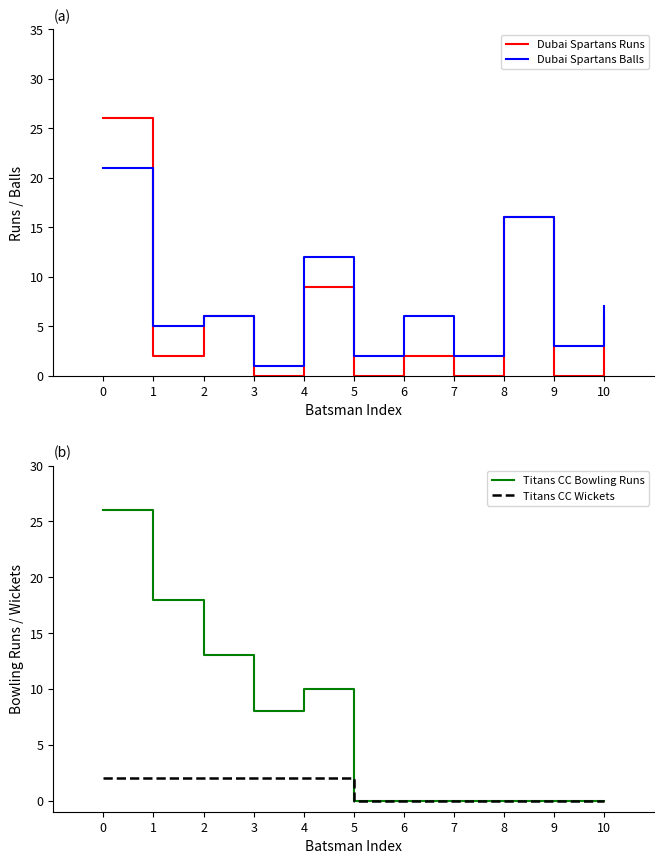

Between 1 and 7, which series saw the biggest shift?

Titans CC Bowling Runs